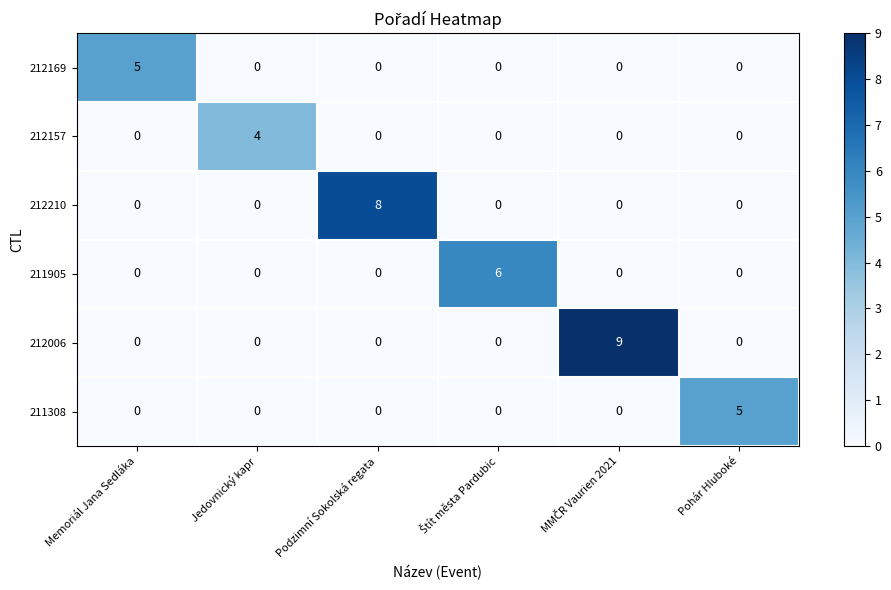

What is the difference between the maximum and minimum values in the 211905 series?

6